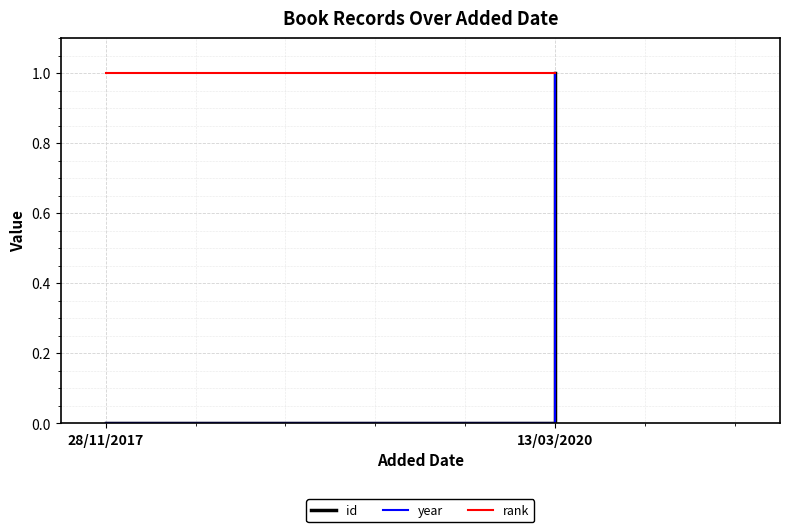

What is the label of the 2nd point from the right?

28/11/2017